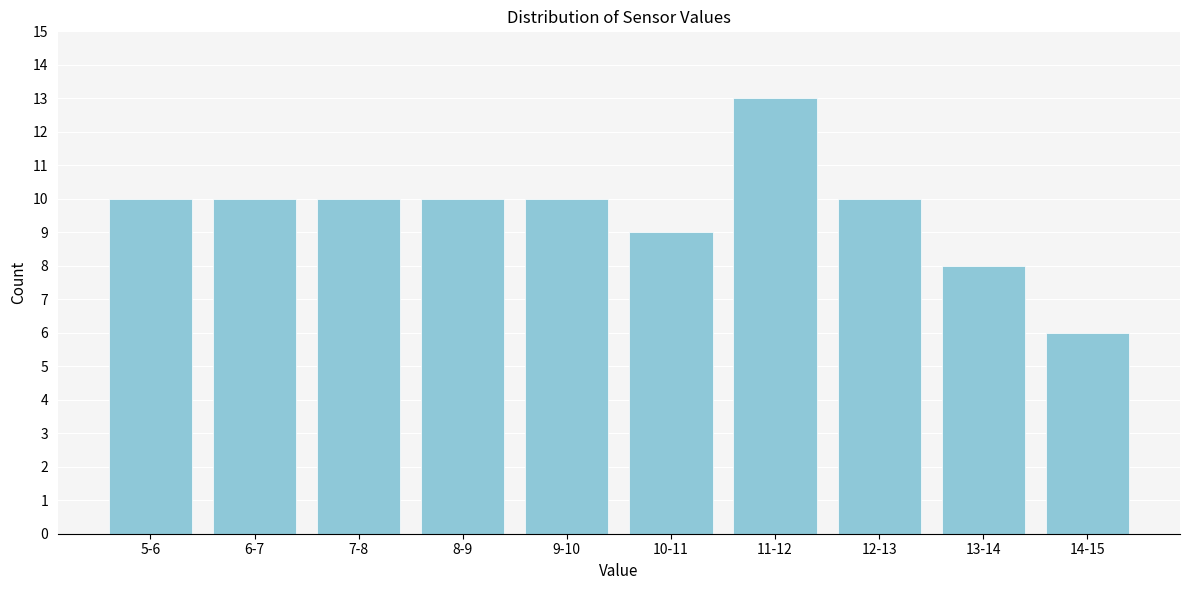

Reading right to left, extract all data points from this chart.

14-15=6	13-14=8	12-13=10	11-12=13	10-11=9	9-10=10	8-9=10	7-8=10	6-7=10	5-6=10